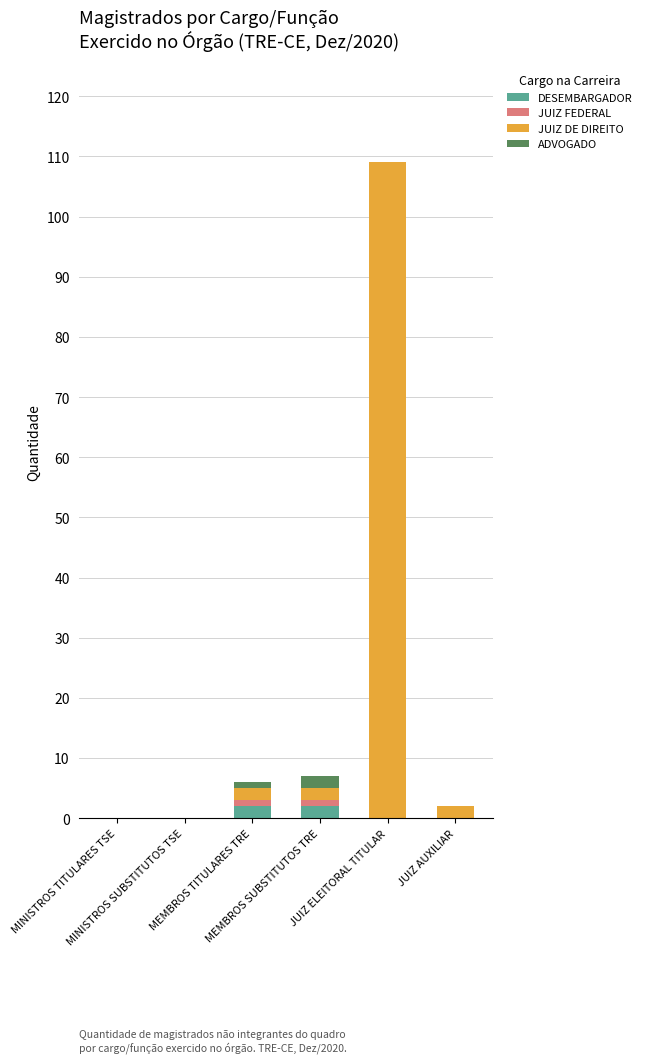

True or false: JUIZ DE DIREITO has a value of 3 at MEMBROS SUBSTITUTOS TRE.

False